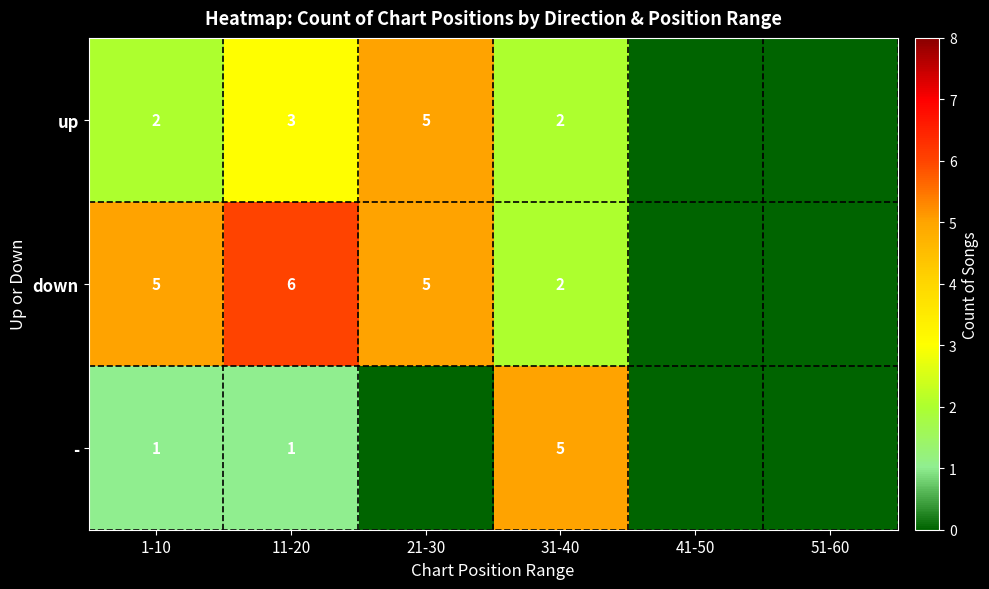

What is the sum of the down values at 1-10 and 31-40?

7